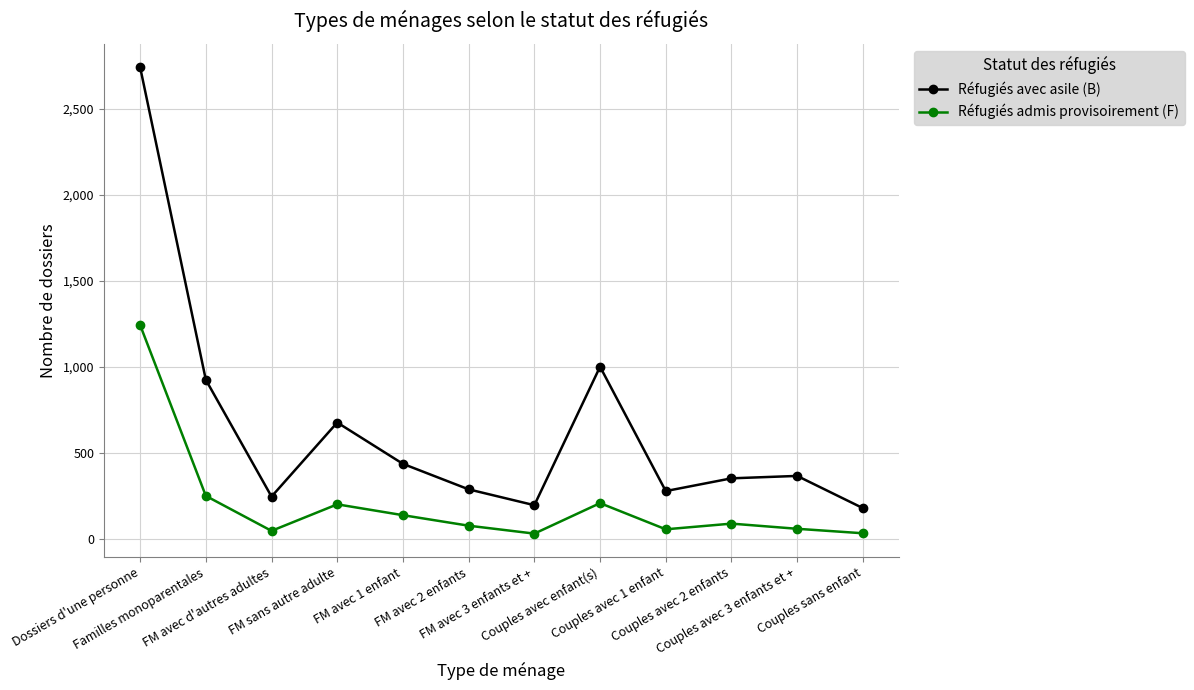

Read the Réfugiés avec asile (B) value at Couples avec 2 enfants.

354